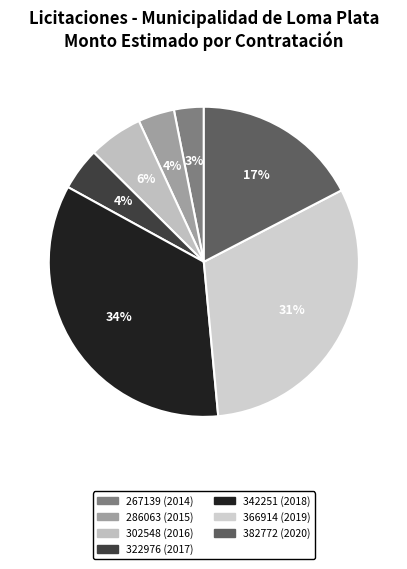

What percentage is the 382772 (2020) slice, to the nearest percent?

17%